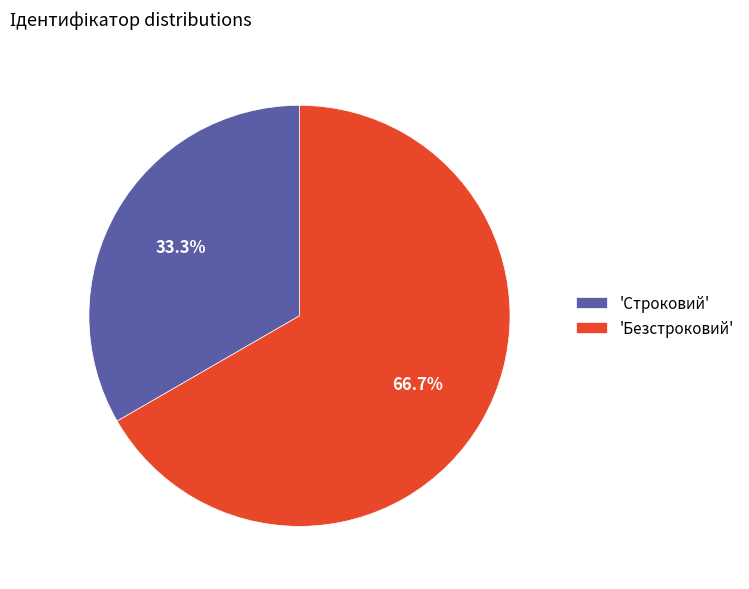

Combined, do 'Строковий' and 'Безстроковий' account for over 50%?

Yes